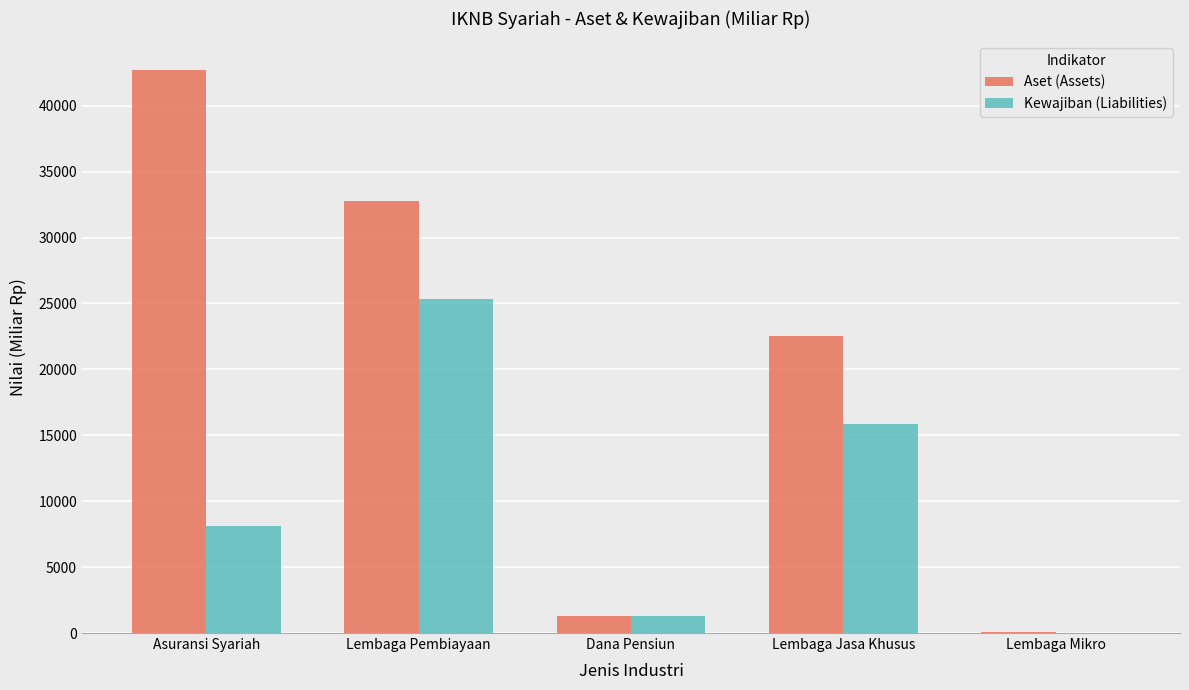

Between Lembaga Pembiayaan and Lembaga Mikro, which series saw the biggest shift?

Aset (Assets)